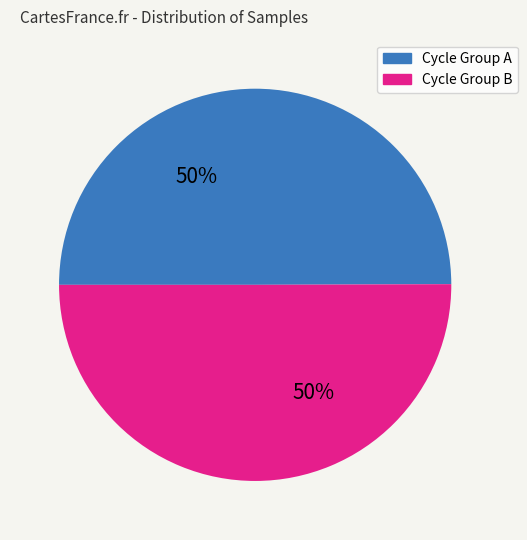

To the nearest percent, what is the average slice percentage?

50%